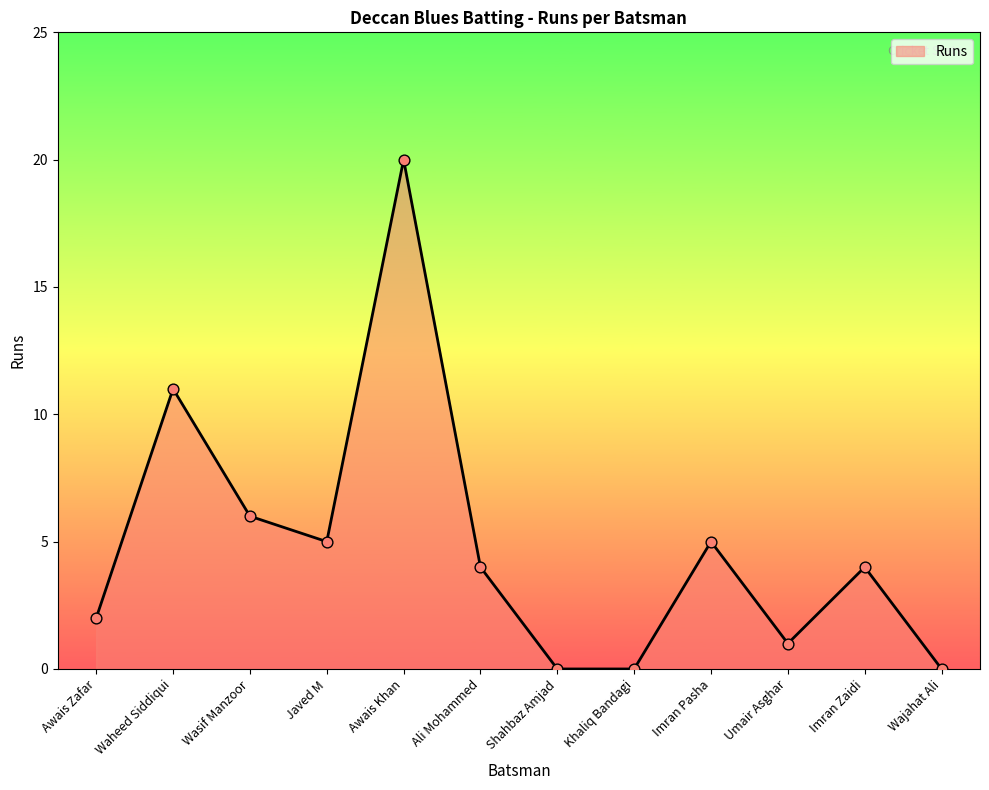

What is the change in value from Ali Mohammed to Shahbaz Amjad?

-4